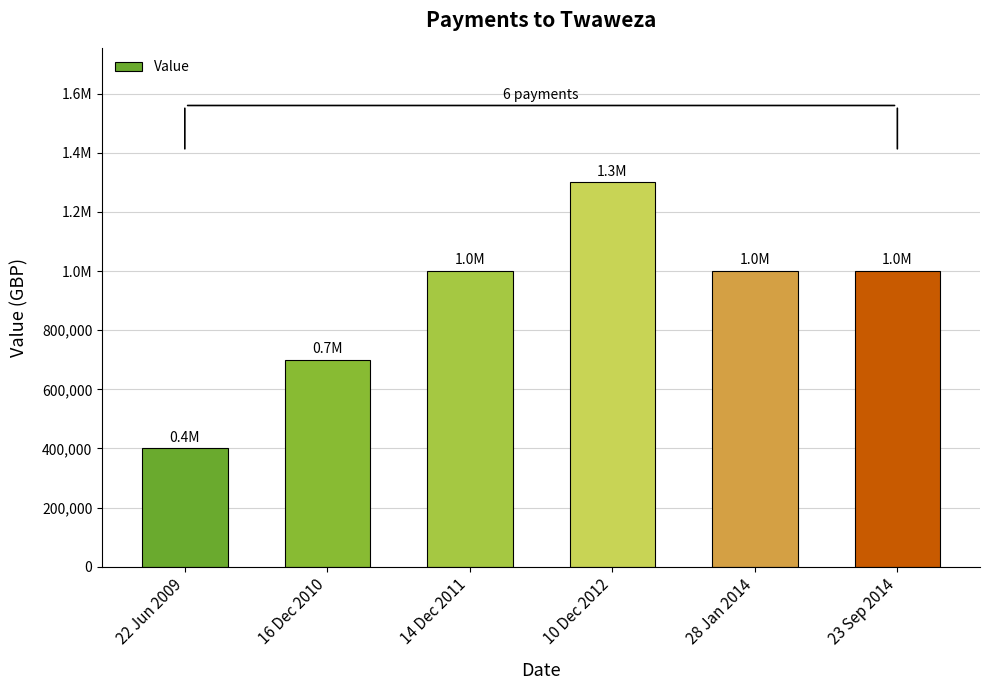

How many series are shown in this chart?

1